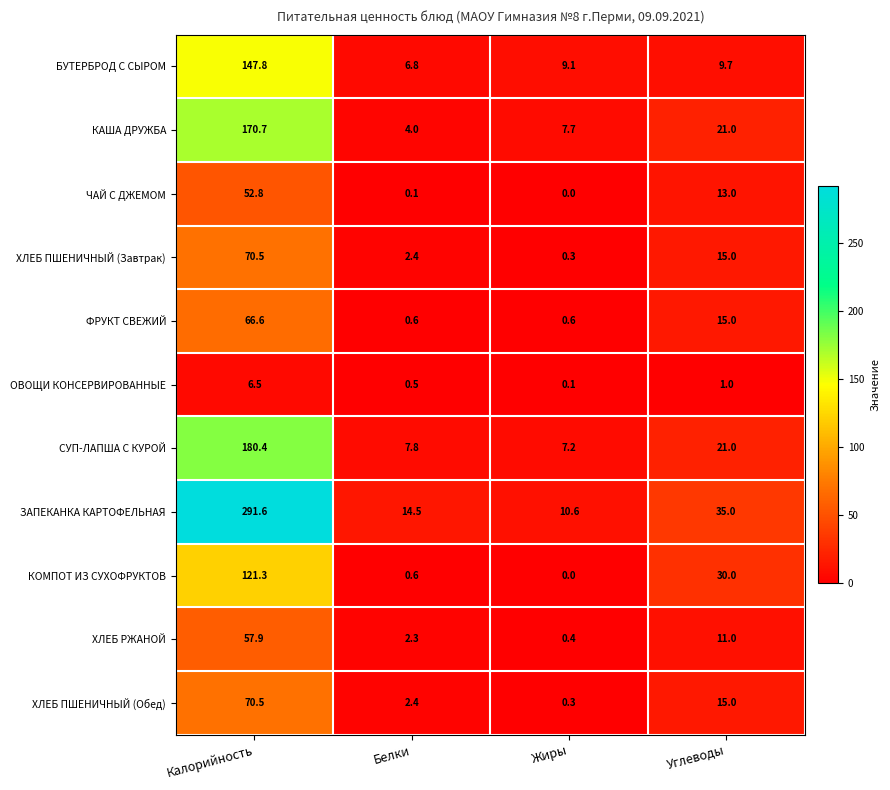

What is the sum of the СУП-ЛАПША С КУРОЙ values at Калорийность and Углеводы?

201.4